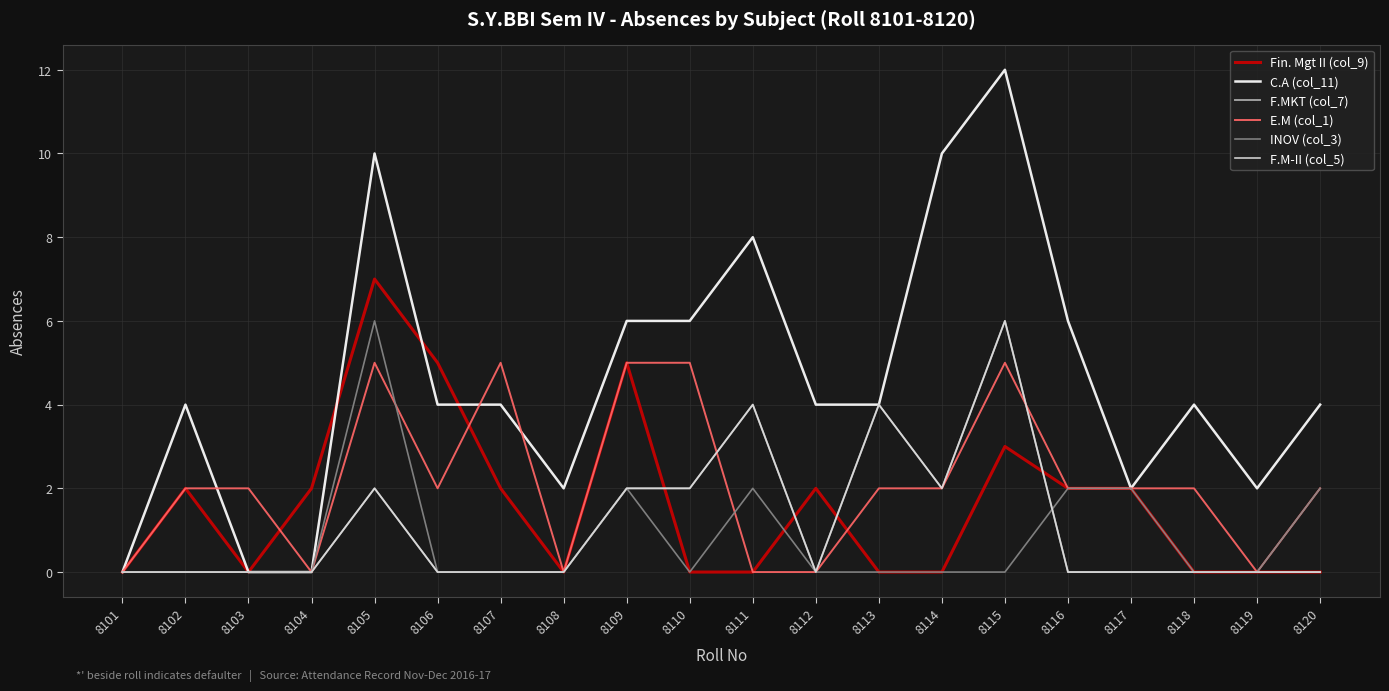

Reading right to left, what are all the values shown in this chart?

Fin. Mgt II (col_9): 0	0	0	2	2	3	0	0	2	0	0	5	0	2	5	7	2	0	2	0
C.A (col_11): 4	2	4	2	6	12	10	4	4	8	6	6	2	4	4	10	0	0	4	0
F.MKT (col_7): 0	0	0	0	0	6	2	4	0	4	2	2	0	0	0	2	0	0	0	0
E.M (col_1): 2	0	2	2	2	5	2	2	0	0	5	5	0	5	2	5	0	2	2	0
INOV (col_3): 2	0	0	2	2	0	0	0	0	2	0	2	0	0	0	6	0	0	0	0
F.M-II (col_5): 0	0	0	0	0	6	2	4	0	4	2	2	0	0	0	2	0	0	0	0